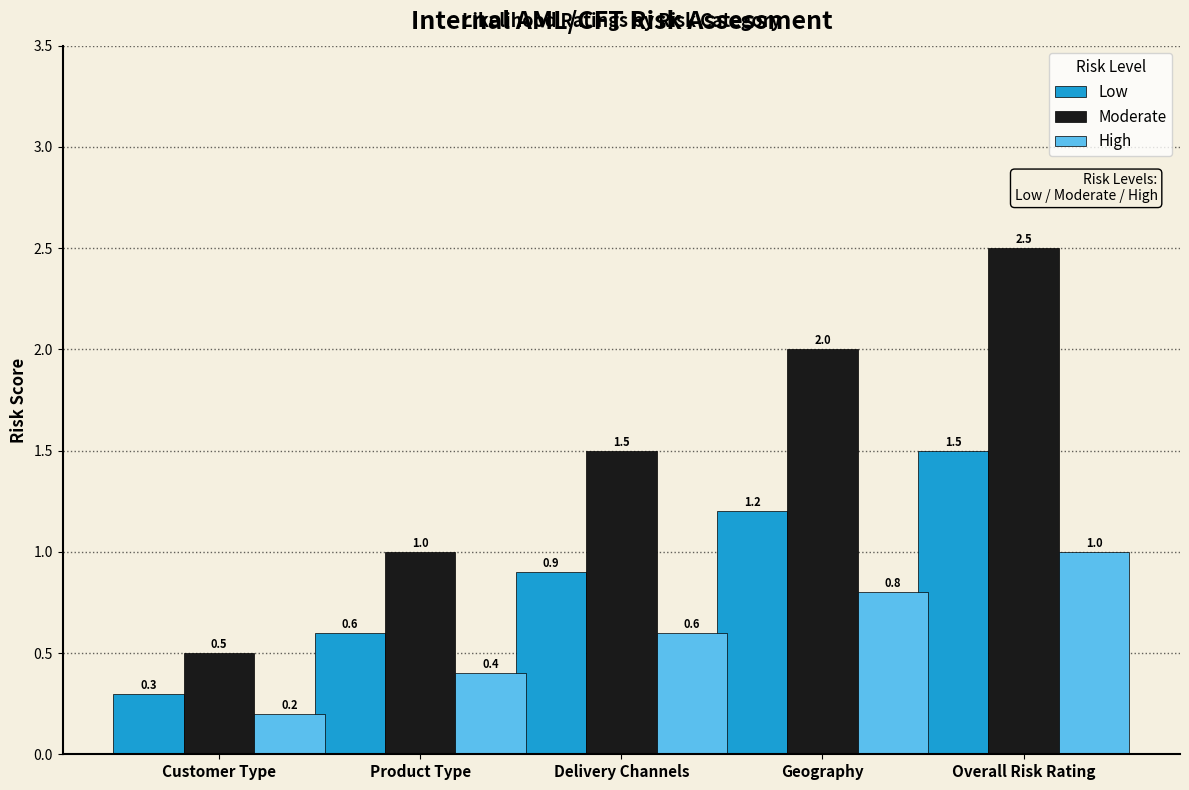

Is it true that Moderate equals 0.9 at Geography?

False